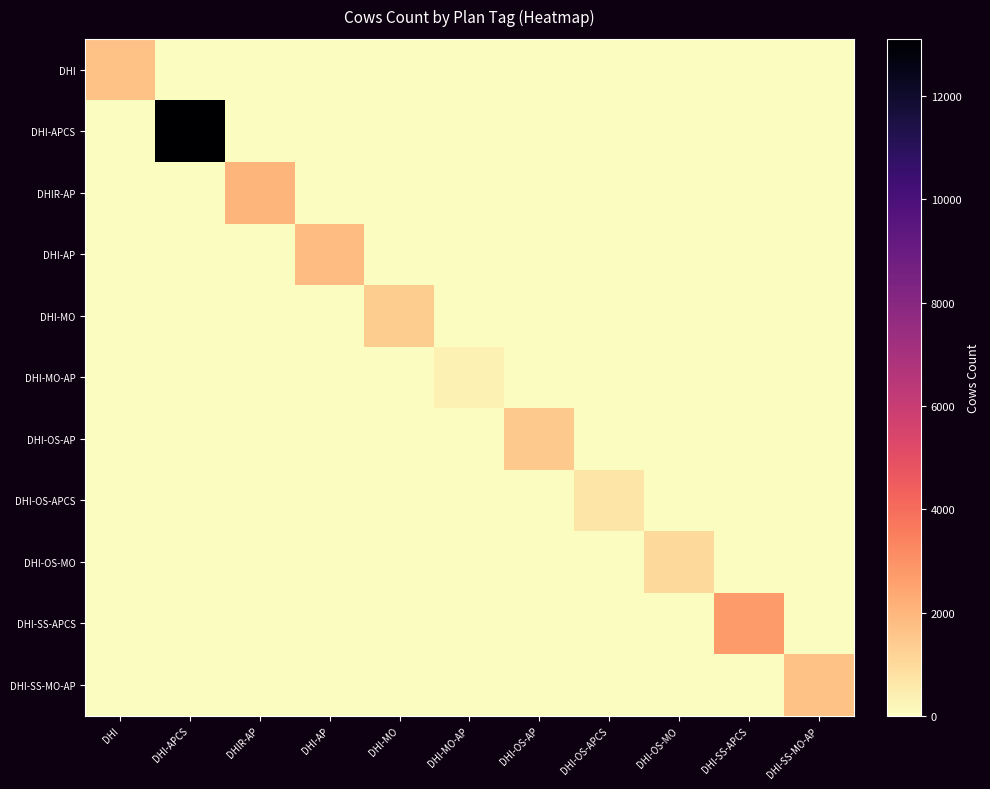

What is the spread (max minus min) of values at DHI?

1664